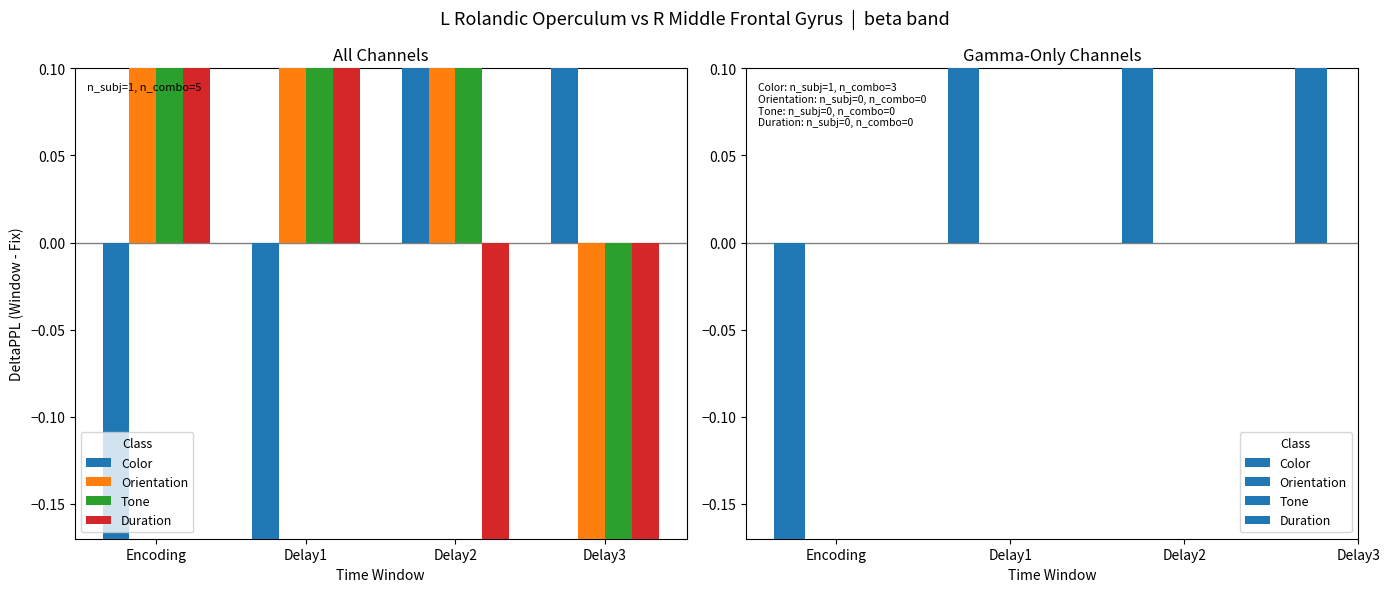

What is the label of the 1st bar from the right?

Delay3